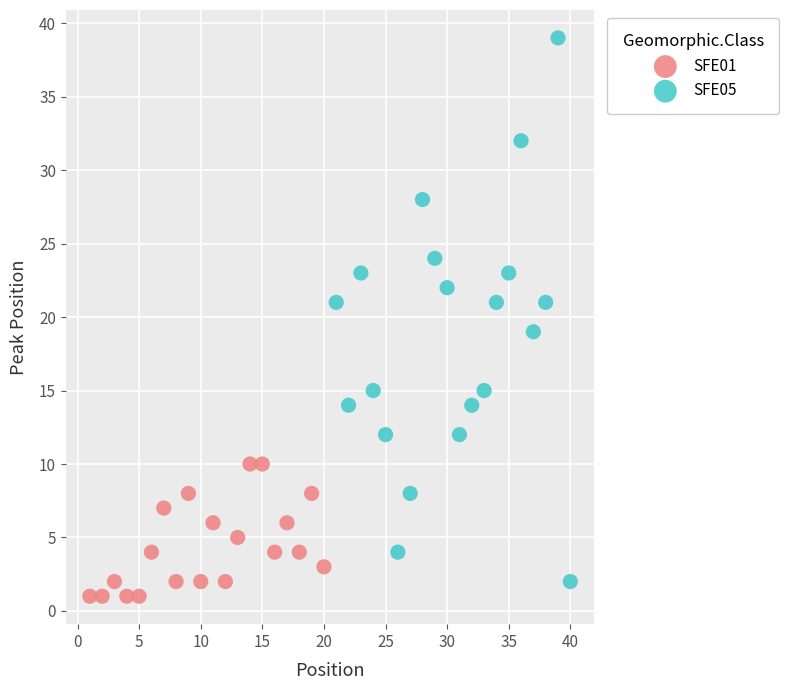

Which series has the widest spread of Y values?

SFE05